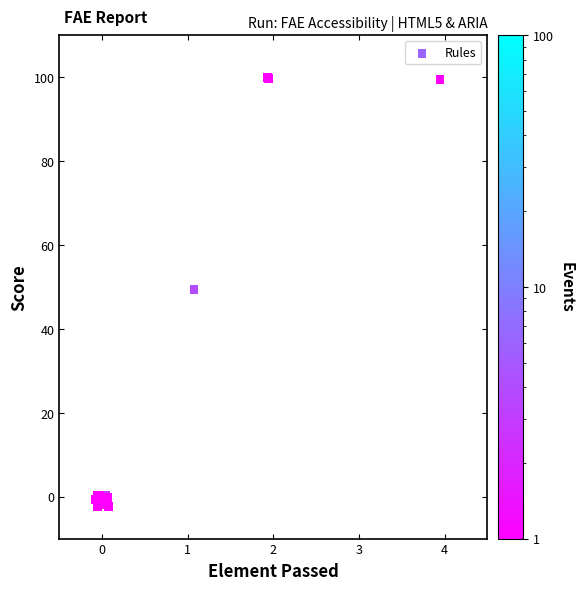

What Y value in the scatter plot is closest to 48?

49.4